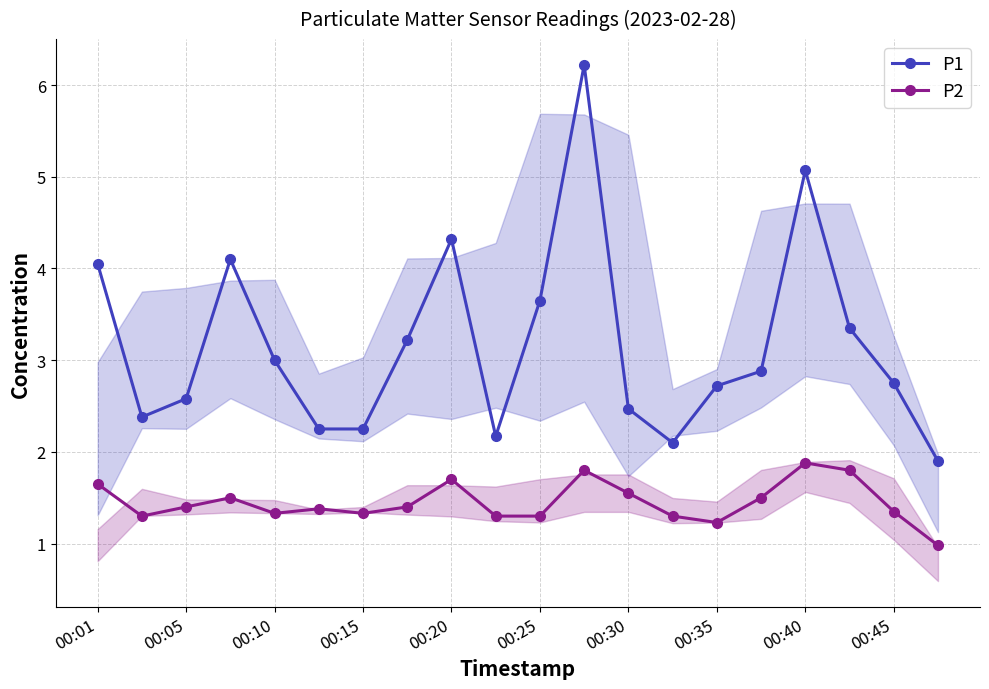

What is the greatest value displayed?

6.2